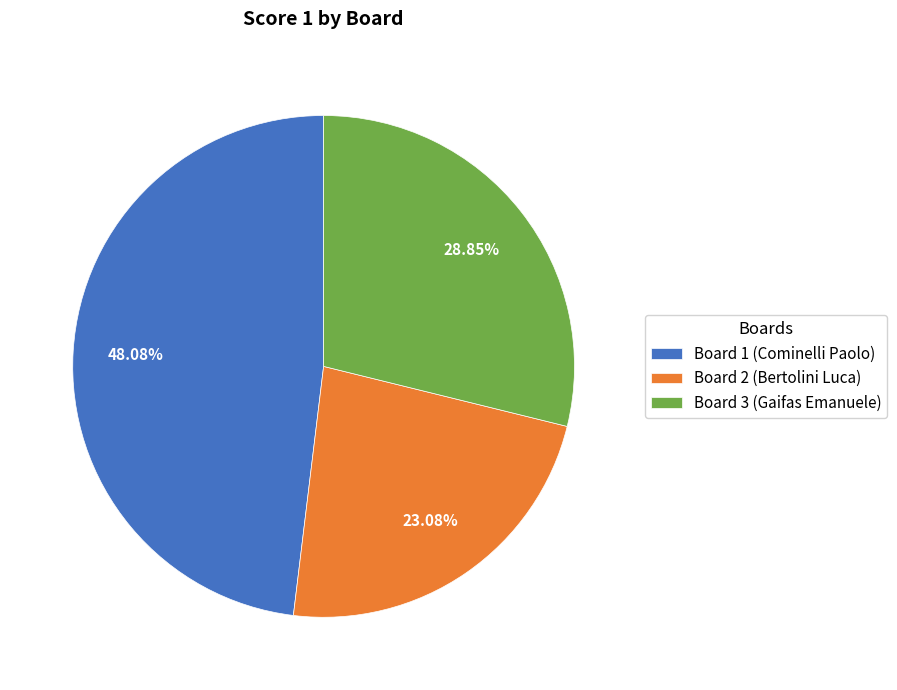

Combined, do Board 3 (Gaifas Emanuele) and Board 2 (Bertolini Luca) account for over 50%?

Yes